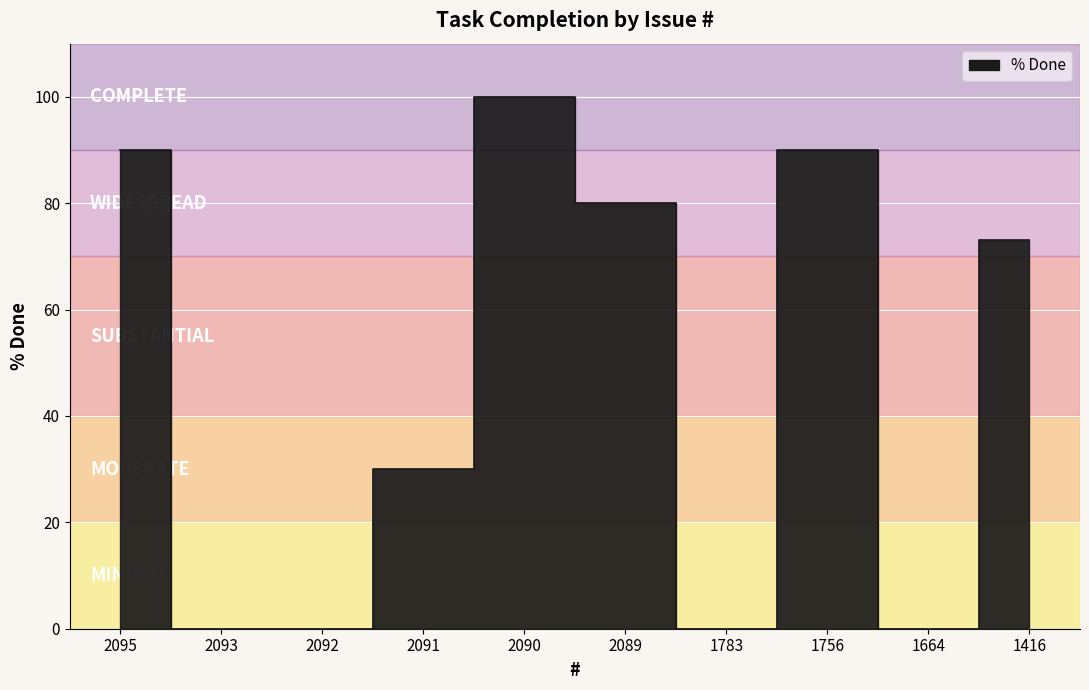

Is it true that the value at 2093 is 0?

True